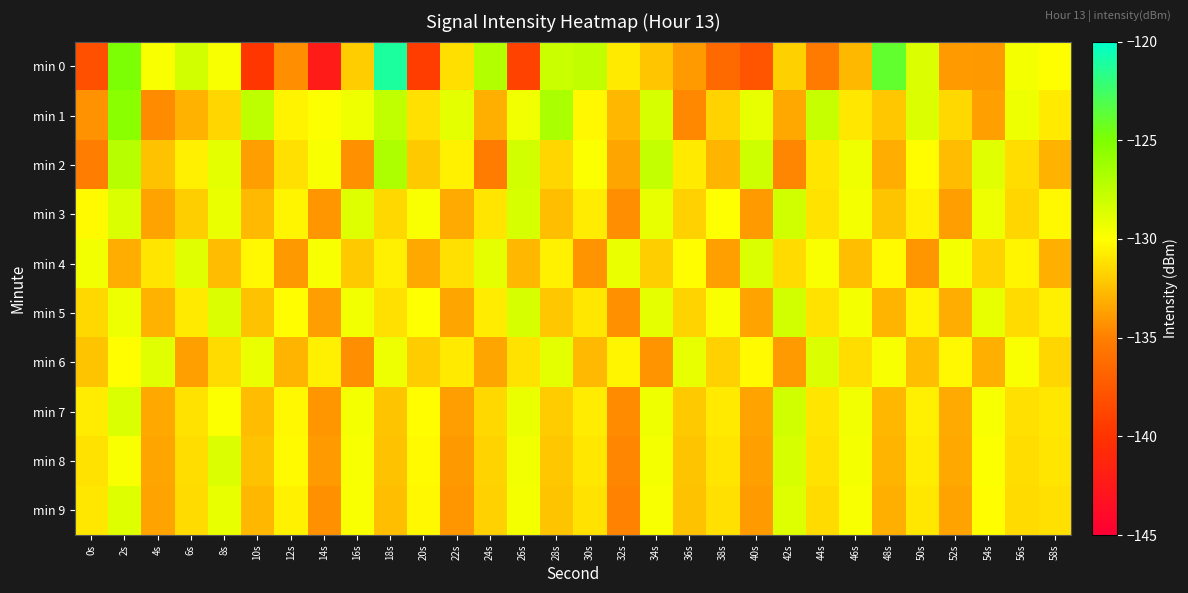

Reading right to left, list all the values displayed in this chart.

min 0: 58s=-130.0	56s=-129.6	54s=-134.0	52s=-133.9	50s=-128.6	48s=-123.9	46s=-132.8	44s=-135.3	42s=-131.8	40s=-137.8	38s=-136.3	36s=-133.9	34s=-132.3	32s=-130.8	30s=-127.6	28s=-127.9	26s=-139.0	24s=-127.0	22s=-131.2	20s=-139.3	18s=-121.2	16s=-132.0	14s=-142.2	12s=-134.4	10s=-139.8	8s=-129.7	6s=-128.3	4s=-129.8	2s=-124.9	0s=-138.0
min 1: 58s=-130.8	56s=-129.3	54s=-133.7	52s=-131.5	50s=-128.6	48s=-132.2	46s=-130.9	44s=-127.8	42s=-133.4	40s=-129.1	38s=-131.7	36s=-134.6	34s=-128.4	32s=-132.8	30s=-130.3	28s=-126.7	26s=-129.5	24s=-133.1	22s=-128.9	20s=-131.2	18s=-127.6	16s=-129.4	14s=-129.9	12s=-130.5	10s=-127.5	8s=-131.6	6s=-133.0	4s=-134.5	2s=-125.4	0s=-134.2
min 2: 58s=-133.0	56s=-131.3	54s=-128.8	52s=-132.6	50s=-130.1	48s=-133.2	46s=-129.4	44s=-131.0	42s=-134.7	40s=-128.1	38s=-132.9	36s=-130.8	34s=-127.7	32s=-133.5	30s=-129.9	28s=-131.6	26s=-128.3	24s=-135.2	22s=-130.5	20s=-132.1	18s=-126.8	16s=-134.3	14s=-129.7	12s=-131.2	10s=-133.8	8s=-128.9	6s=-130.6	4s=-132.4	2s=-127.2	0s=-135.1
min 3: 58s=-130.3	56s=-131.6	54s=-129.3	52s=-133.8	50s=-130.5	48s=-132.3	46s=-129.6	44s=-131.1	42s=-128.2	40s=-133.9	38s=-130.0	36s=-131.8	34s=-129.1	32s=-134.4	30s=-130.7	28s=-132.5	26s=-128.4	24s=-131.0	22s=-133.3	20s=-129.8	18s=-131.5	16s=-128.7	14s=-134.1	12s=-130.4	10s=-132.7	8s=-129.2	6s=-131.9	4s=-133.6	2s=-128.5	0s=-130.2
min 4: 58s=-133.1	56s=-130.4	54s=-131.7	52s=-129.6	50s=-134.1	48s=-130.2	46s=-132.5	44s=-129.8	42s=-131.4	40s=-128.5	38s=-133.7	36s=-130.1	34s=-131.9	32s=-129.2	30s=-134.2	28s=-130.5	26s=-132.8	24s=-129.0	22s=-131.2	20s=-133.4	18s=-130.6	16s=-132.1	14s=-129.7	12s=-134.0	10s=-130.3	8s=-132.6	6s=-128.8	4s=-131.0	2s=-133.2	0s=-129.5
min 5: 58s=-130.6	56s=-131.4	54s=-129.1	52s=-133.2	50s=-130.4	48s=-132.9	46s=-129.6	44s=-131.1	42s=-128.3	40s=-133.6	38s=-129.8	36s=-131.7	34s=-129.0	32s=-134.3	30s=-130.9	28s=-132.2	26s=-128.4	24s=-130.7	22s=-133.5	20s=-130.0	18s=-131.2	16s=-129.5	14s=-133.8	12s=-130.1	10s=-132.4	8s=-128.6	6s=-130.8	4s=-133.0	2s=-129.3	0s=-131.5
min 6: 58s=-131.6	56s=-129.8	54s=-133.1	52s=-130.3	50s=-132.5	48s=-129.7	46s=-131.3	44s=-128.6	42s=-133.9	40s=-130.2	38s=-131.8	36s=-129.1	34s=-134.2	32s=-130.4	30s=-132.7	28s=-128.9	26s=-131.1	24s=-133.5	22s=-130.8	20s=-132.0	18s=-129.3	16s=-134.4	14s=-130.6	12s=-132.9	10s=-129.2	8s=-131.4	6s=-133.7	4s=-128.8	2s=-130.1	0s=-132.3
min 7: 58s=-130.9	56s=-131.2	54s=-129.7	52s=-133.3	50s=-130.6	48s=-132.8	46s=-129.5	44s=-131.0	42s=-128.2	40s=-133.6	38s=-130.8	36s=-132.1	34s=-129.4	32s=-134.5	30s=-130.7	28s=-132.0	26s=-129.2	24s=-131.5	22s=-133.8	20s=-130.1	18s=-132.3	16s=-129.6	14s=-134.1	12s=-130.3	10s=-132.6	8s=-129.9	6s=-131.1	4s=-133.4	2s=-128.5	0s=-130.7
min 8: 58s=-131.0	56s=-131.3	54s=-129.9	52s=-133.4	50s=-130.7	48s=-132.9	46s=-129.6	44s=-131.1	42s=-128.4	40s=-133.7	38s=-131.0	36s=-132.3	34s=-129.6	32s=-134.7	30s=-130.9	28s=-132.2	26s=-129.5	24s=-131.7	22s=-134.0	20s=-130.2	18s=-132.4	16s=-129.7	14s=-133.9	12s=-130.2	10s=-132.4	8s=-128.6	6s=-131.3	4s=-133.5	2s=-129.8	0s=-131.1
min 9: 58s=-131.2	56s=-131.4	54s=-130.1	52s=-133.6	50s=-130.9	48s=-133.1	46s=-129.7	44s=-131.4	42s=-128.7	40s=-133.9	38s=-131.2	36s=-132.4	34s=-129.7	32s=-134.8	30s=-131.1	28s=-132.3	26s=-129.6	24s=-131.8	22s=-134.1	20s=-130.3	18s=-132.5	16s=-129.8	14s=-134.3	12s=-130.5	10s=-132.8	8s=-129.1	6s=-131.4	4s=-133.6	2s=-128.7	0s=-130.9